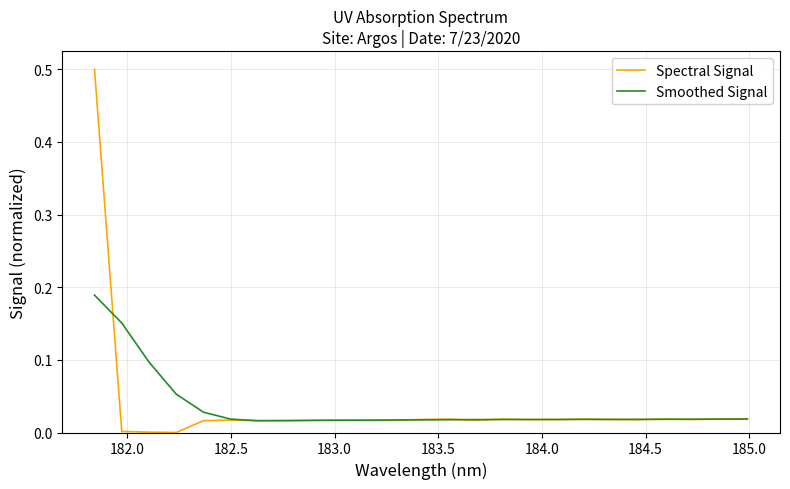

What is the maximum value shown in the chart?

0.5